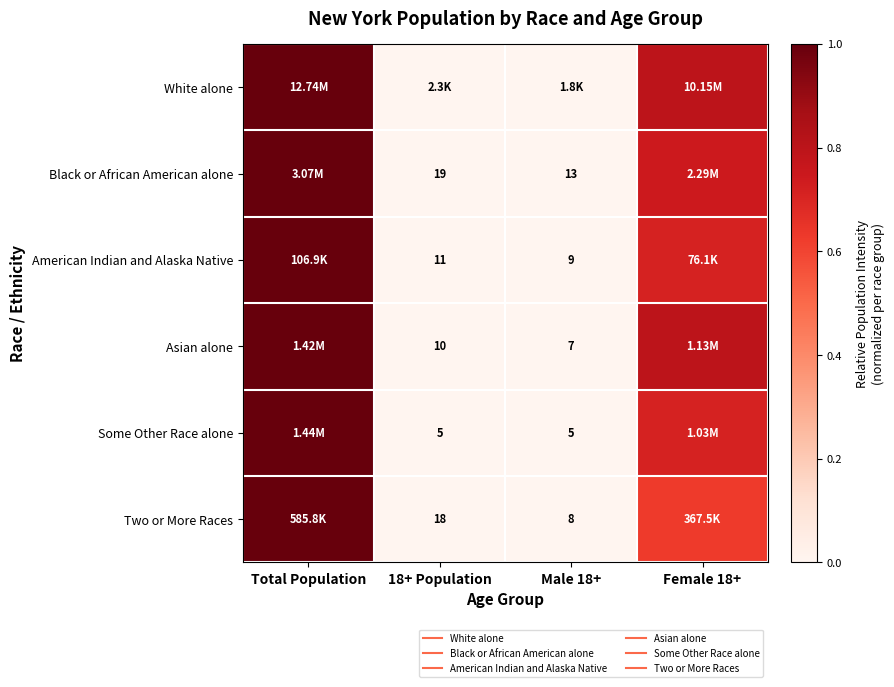

What is the average value of the Some Other Race alone series?

0.4